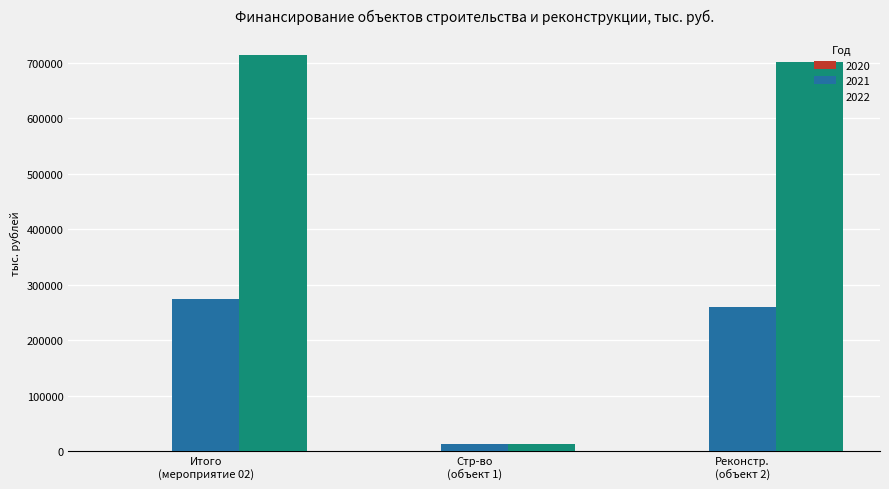

How many groups of bars are there?

3